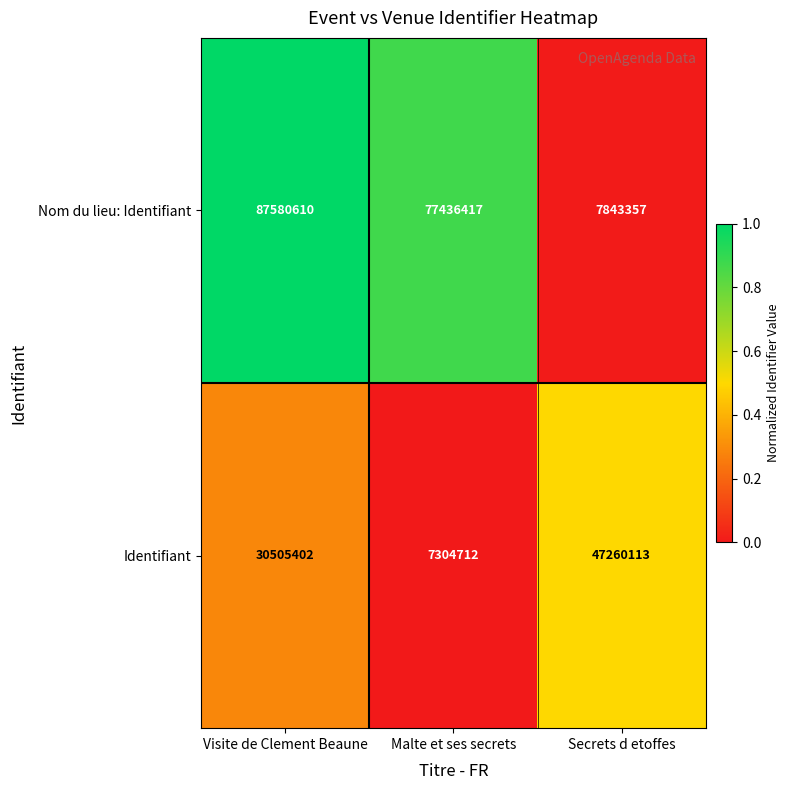

What is the difference between the Nom du lieu: Identifiant values at Malte et ses secrets and Secrets d etoffes?

69593060